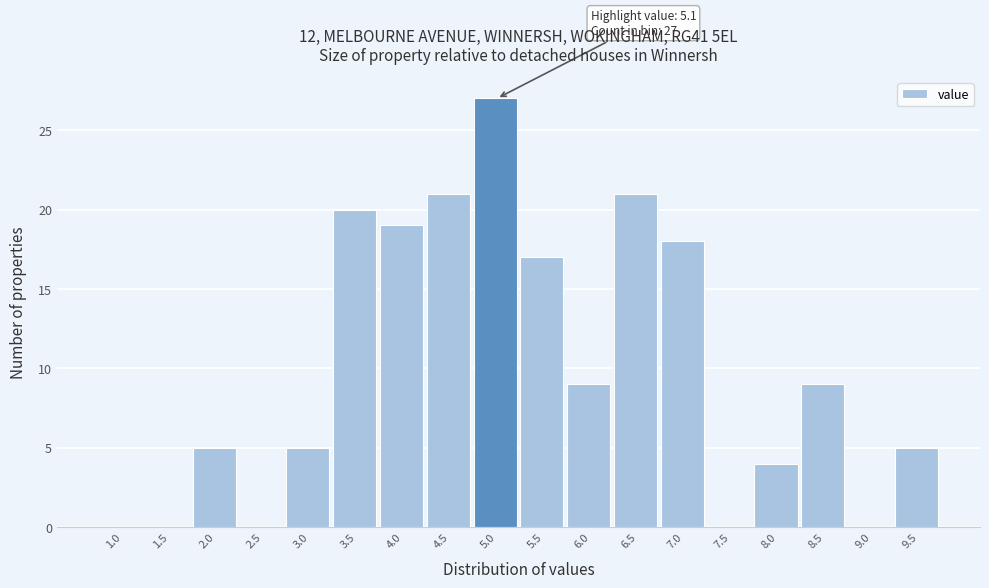

Reading left to right, transcribe all the data shown in this chart.

1.0=0	1.5=0	2.0=5	2.5=0	3.0=5	3.5=20	4.0=19	4.5=21	5.0=27	5.5=17	6.0=9	6.5=21	7.0=18	7.5=0	8.0=4	8.5=9	9.0=0	9.5=5